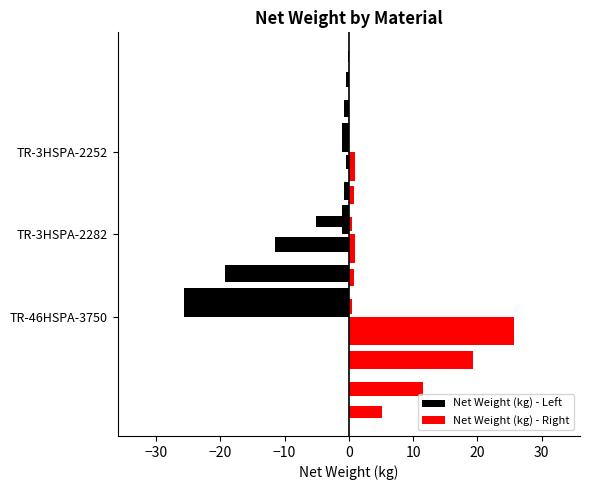

How many bars are there in total?

6